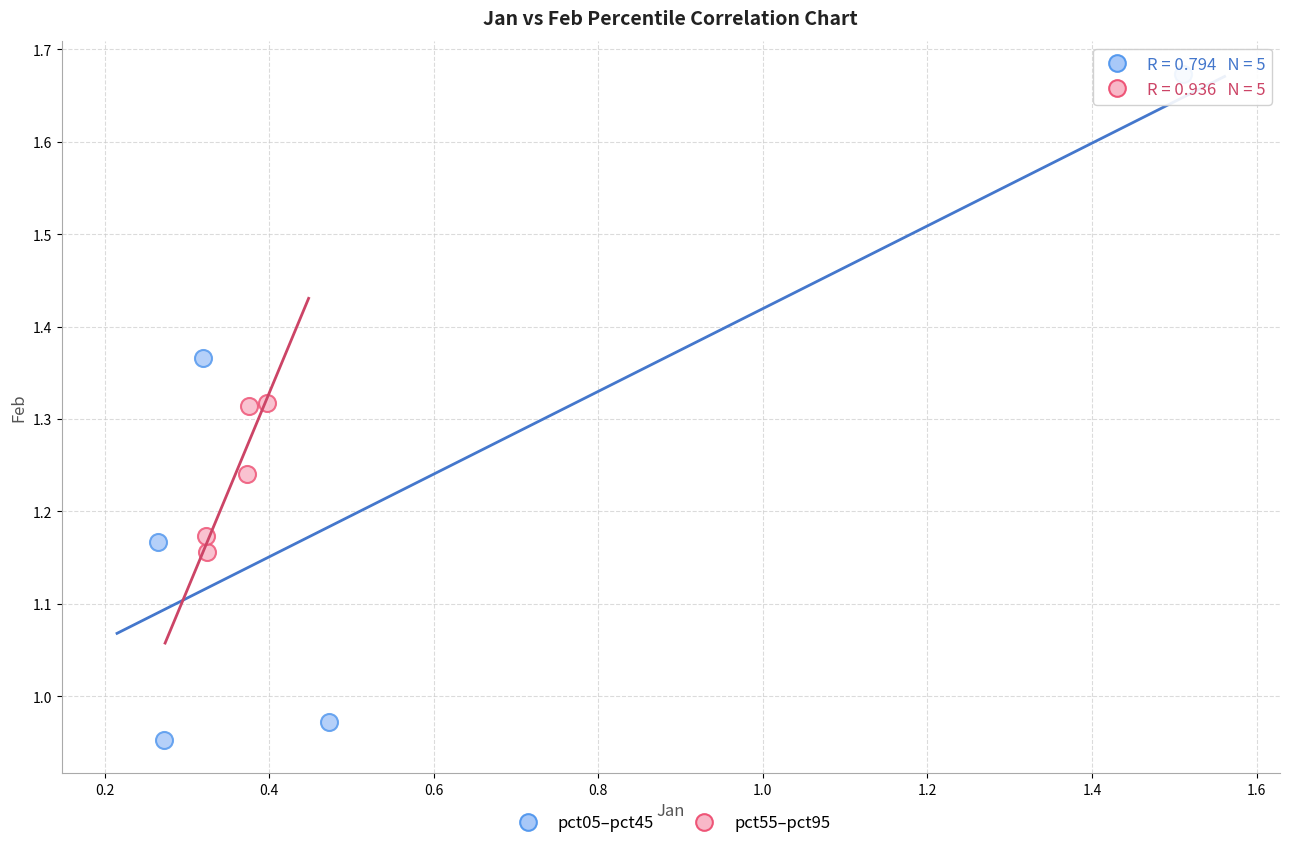

Which series contains the lowest Y value?

pct05–pct45